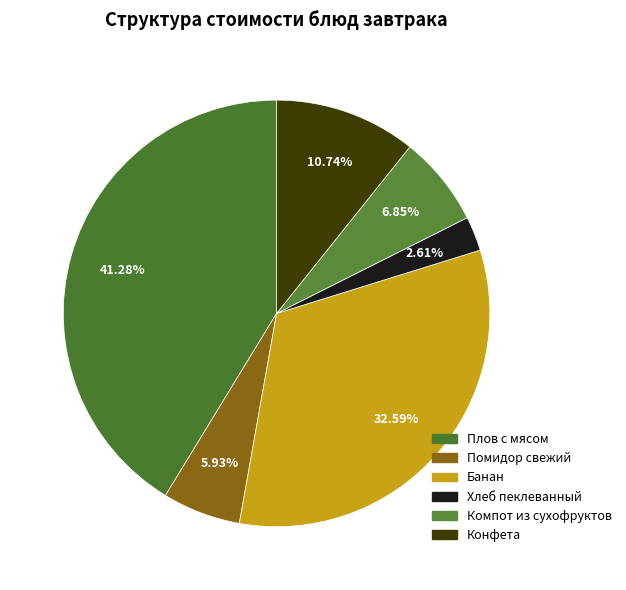

To the nearest percent, what portion does Плов с мясом represent?

41%